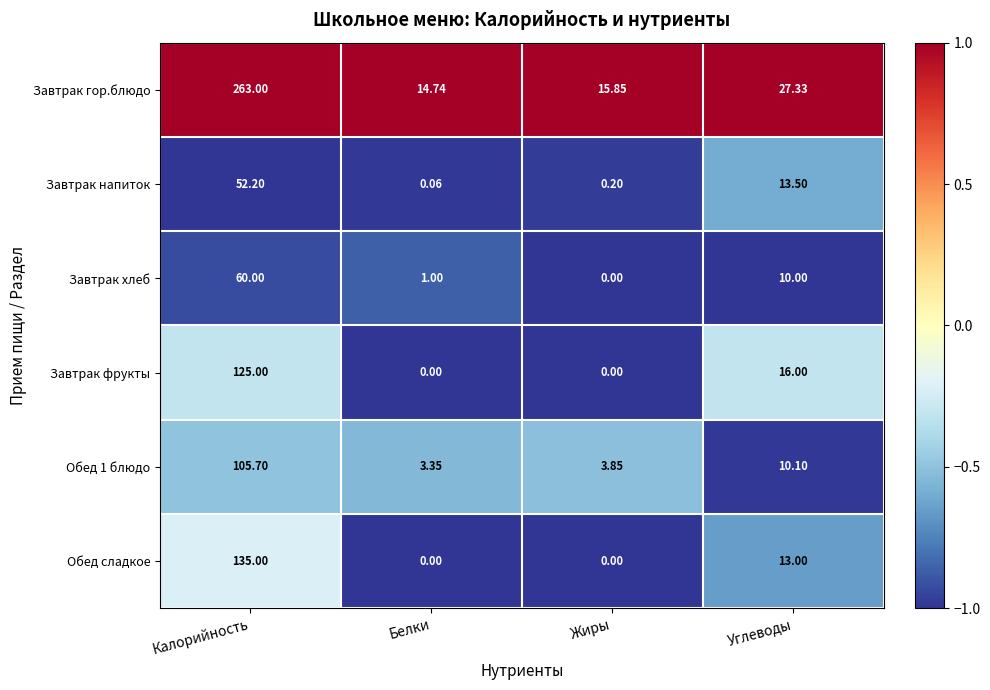

How many data points does each series have?

4